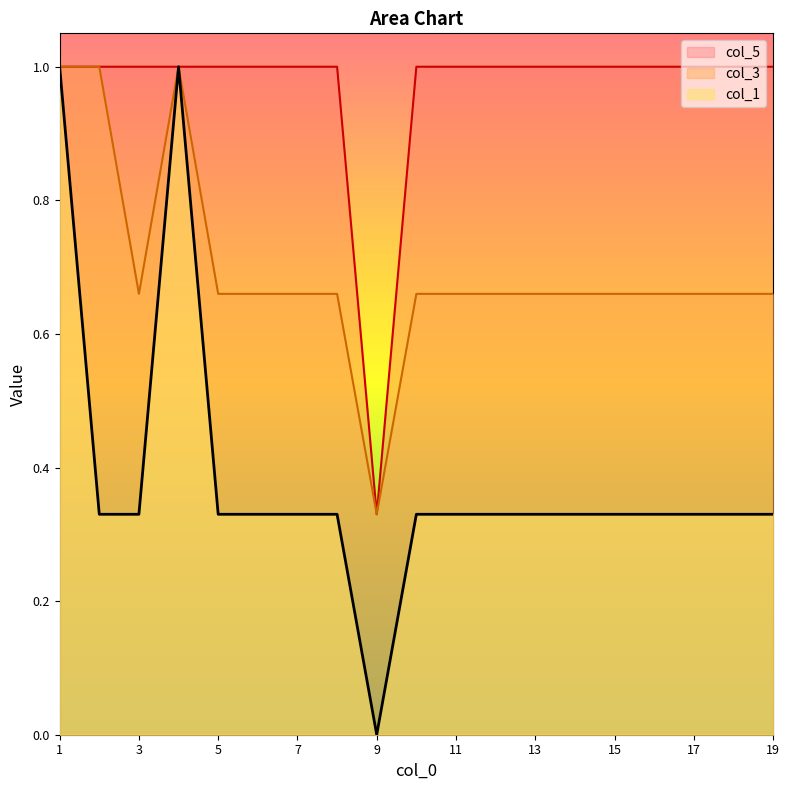

True or false: col_5 and col_1 cross at least once.

False